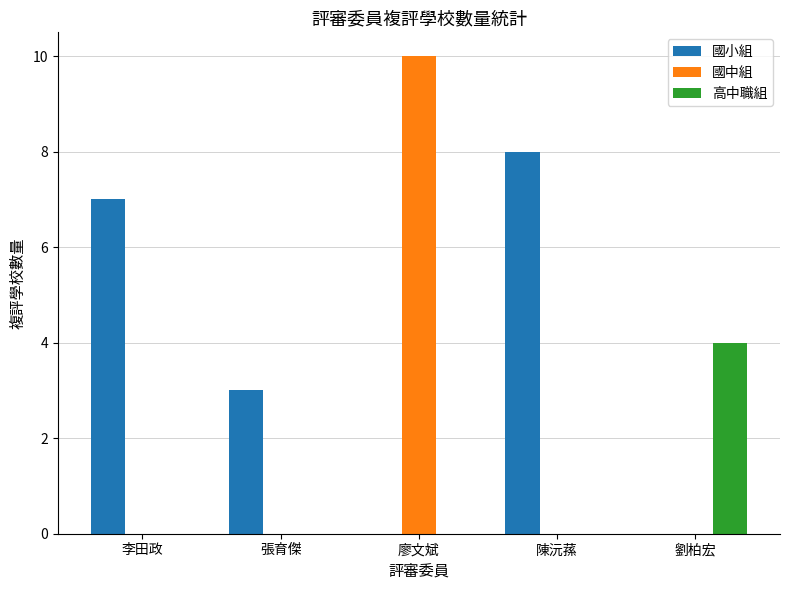

Does the chart contain stacked bars?

No